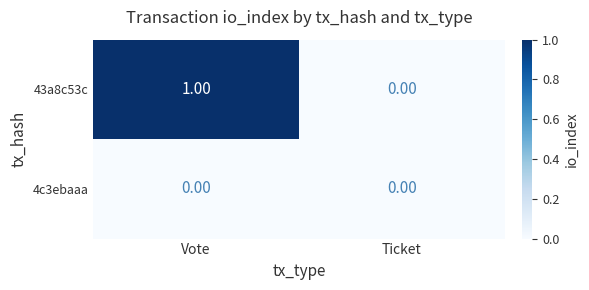

Which series has the largest range (max minus min)?

43a8c53c